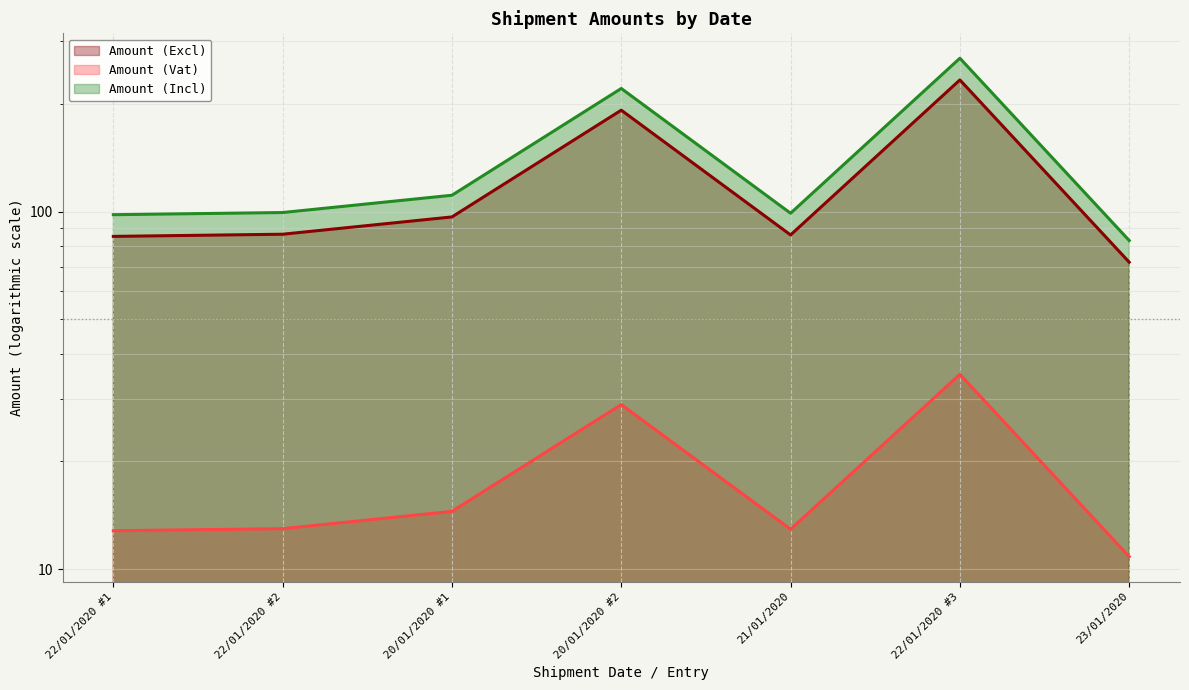

Which series has the largest total across all categories?

Amount (Incl)